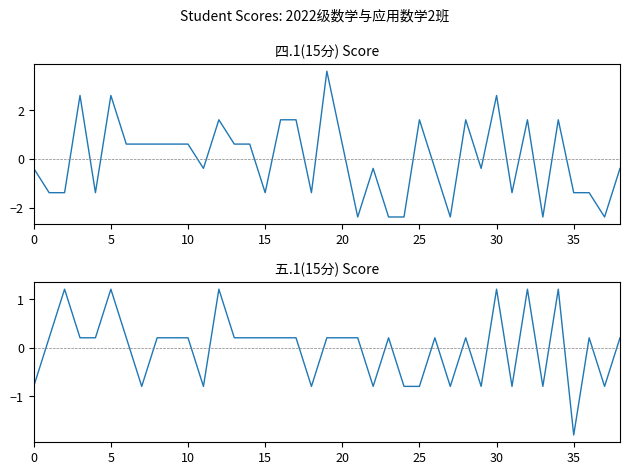

The 四.1(15分) series shows 0.8 at 5. True or false?

False